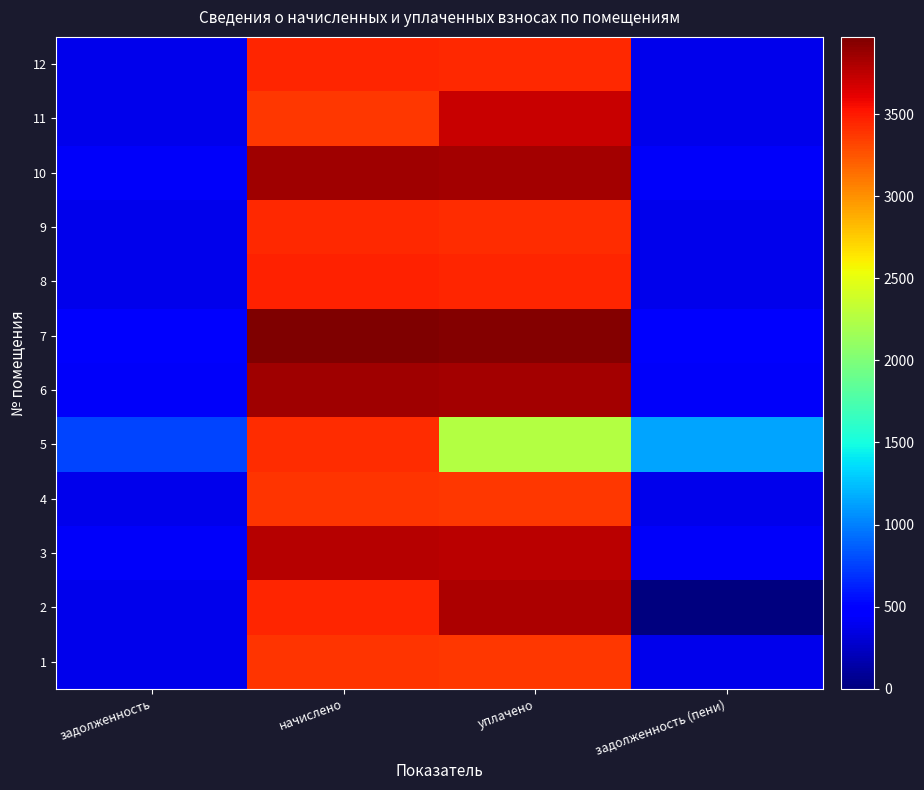

Reading left to right, transcribe all the data shown in this chart.

1: задолженность=376.4	начислено=3388.0	уплачено=3373.7	задолженность (пени)=376.4
2: задолженность=382.7	начислено=3444.3	уплачено=3812.4	задолженность (пени)=0.0
3: задолженность=419.7	начислено=3777.7	уплачено=3761.7	задолженность (пени)=419.7
4: задолженность=376.4	начислено=3388.0	уплачено=3373.7	задолженность (пени)=376.4
5: задолженность=761.3	начислено=3425.8	уплачено=2250.1	задолженность (пени)=1142.0
6: задолженность=428.7	начислено=3857.9	уплачено=3841.7	задолженность (пени)=428.7
7: задолженность=441.2	начислено=3970.6	уплачено=3953.8	задолженность (пени)=441.2
8: задолженность=385.8	начислено=3472.0	уплачено=3457.3	задолженность (пени)=385.8
9: задолженность=381.7	начислено=3435.0	уплачено=3420.5	задолженность (пени)=381.7
10: задолженность=427.6	начислено=3848.8	уплачено=3832.5	задолженность (пени)=427.6
11: задолженность=374.0	начислено=3365.8	уплачено=3711.4	задолженность (пени)=374.0
12: задолженность=383.7	начислено=3453.5	уплачено=3438.9	задолженность (пени)=383.7